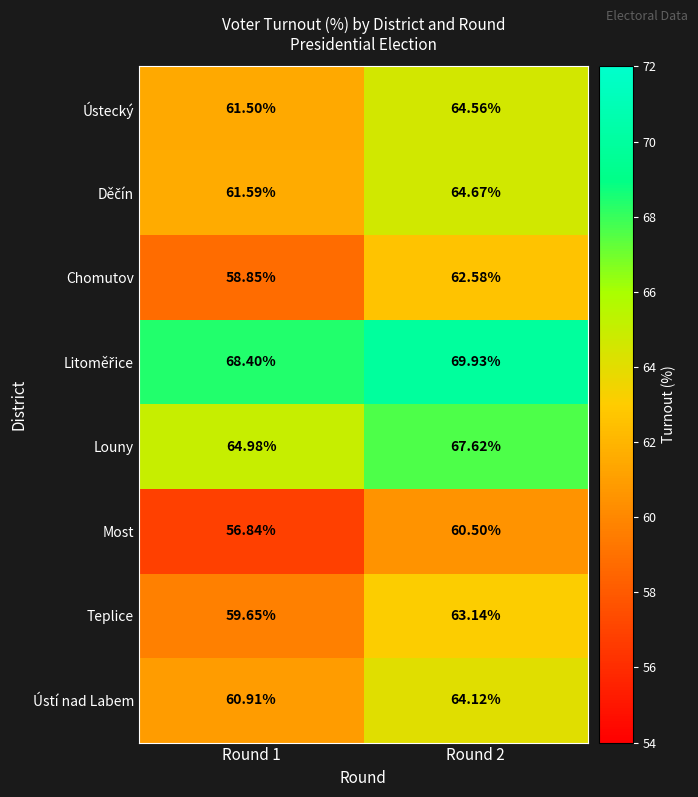

Which series has the largest range (max minus min)?

Chomutov